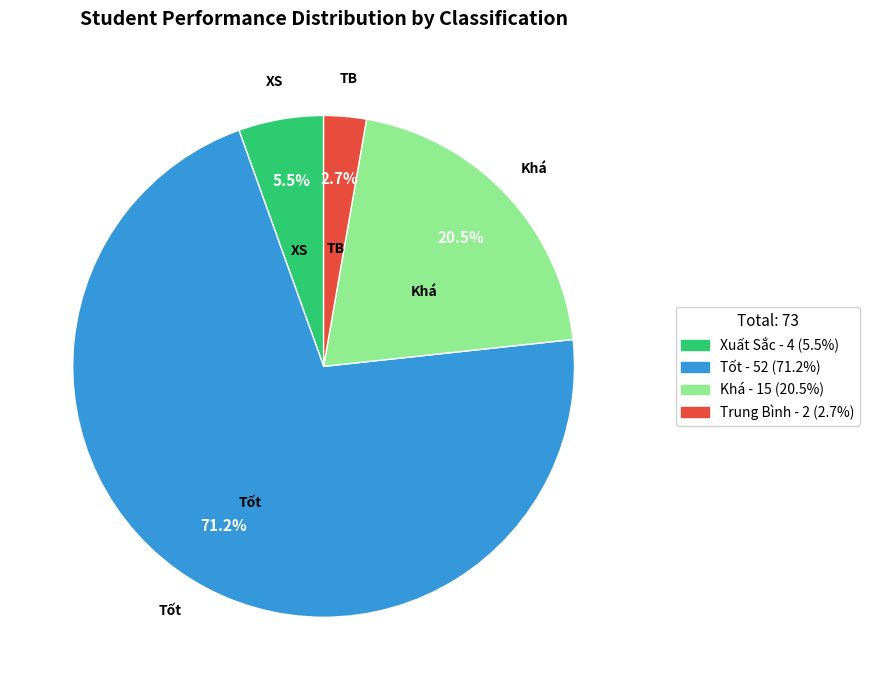

Rank the categories by value from lowest to highest.

Trung Bình, Xuất Sắc, Khá, Tốt